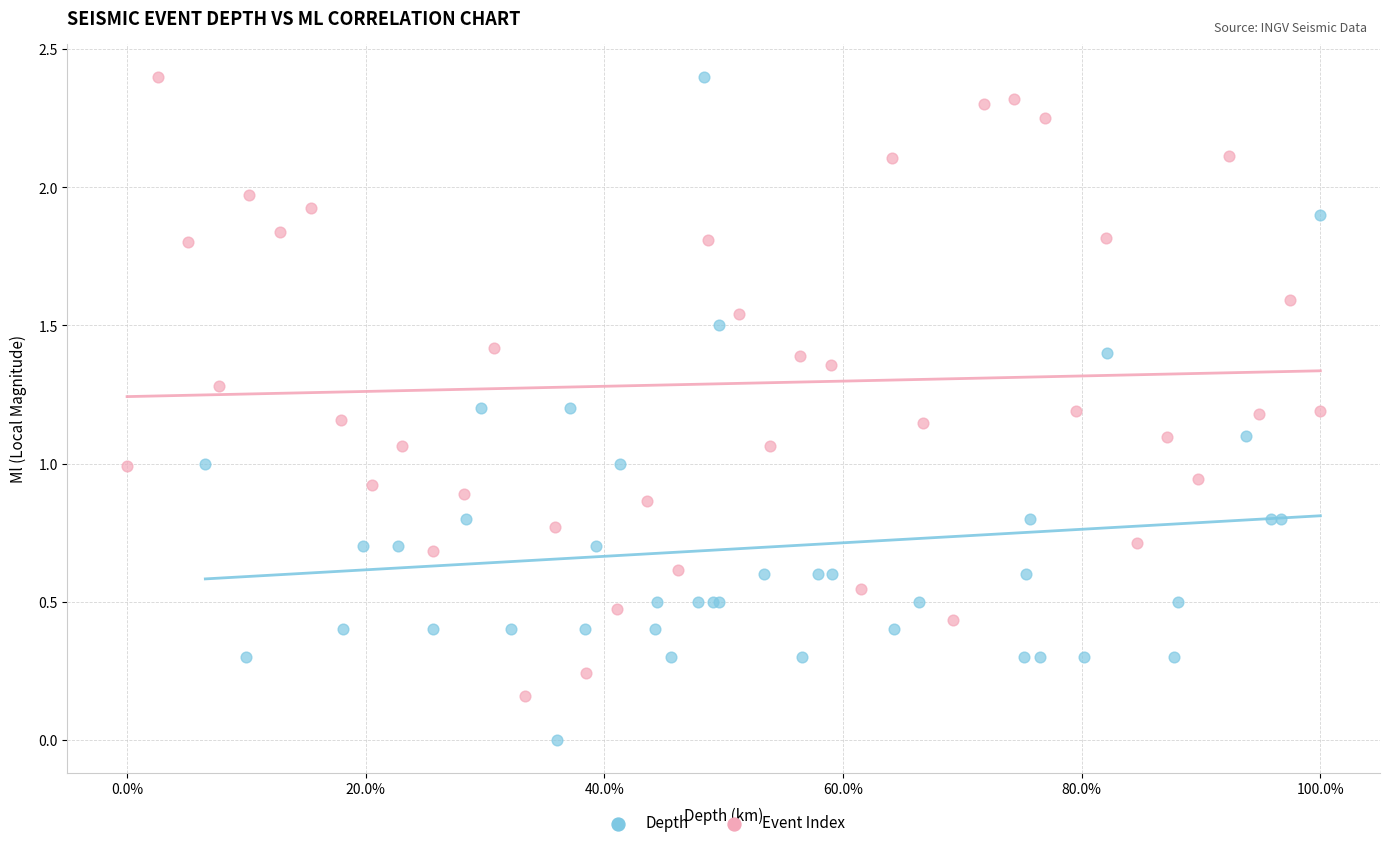

Which series reaches the minimum Y coordinate?

Depth